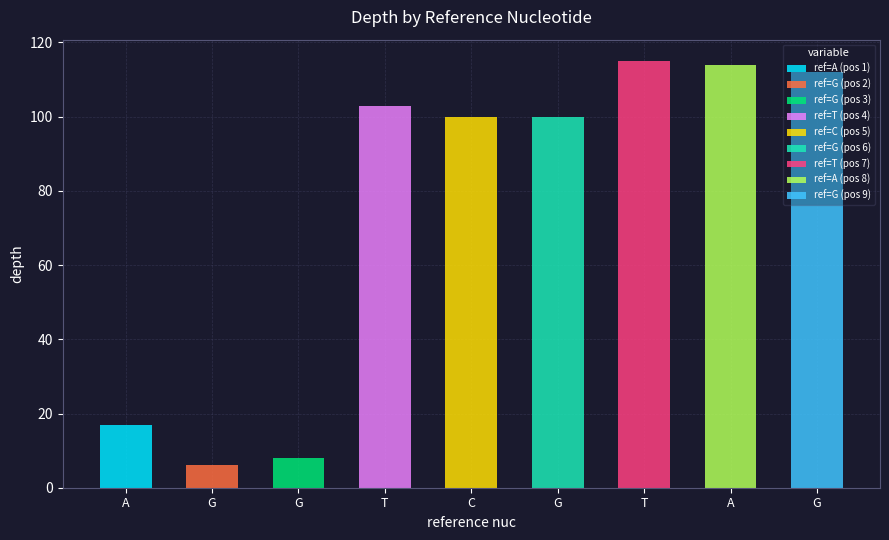

At which label does the data first exceed 100?

T